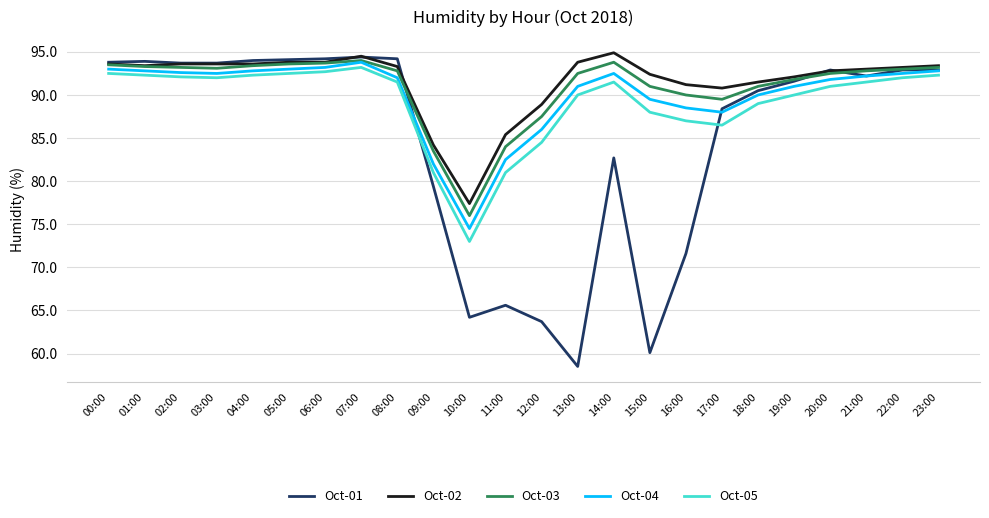

What is the difference between the highest and lowest values at 04:00?

1.7